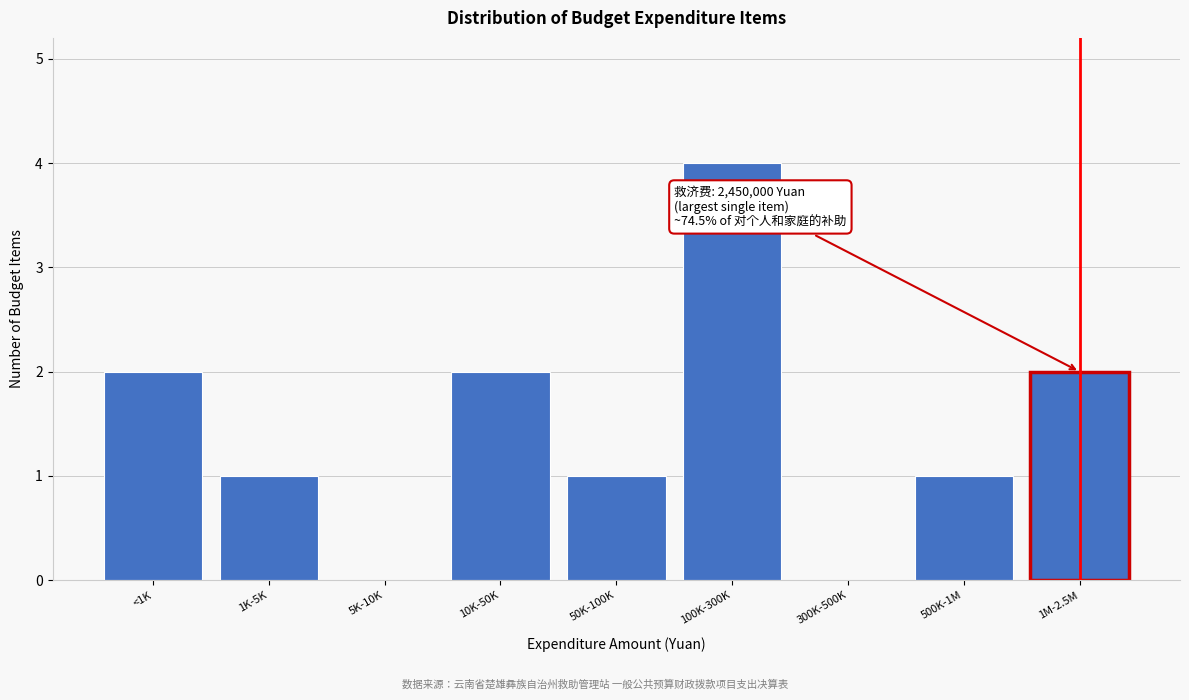

Reading right to left, list all the values displayed in this chart.

1M-2.5M=2	500K-1M=1	300K-500K=0	100K-300K=4	50K-100K=1	10K-50K=2	5K-10K=0	1K-5K=1	<1K=2